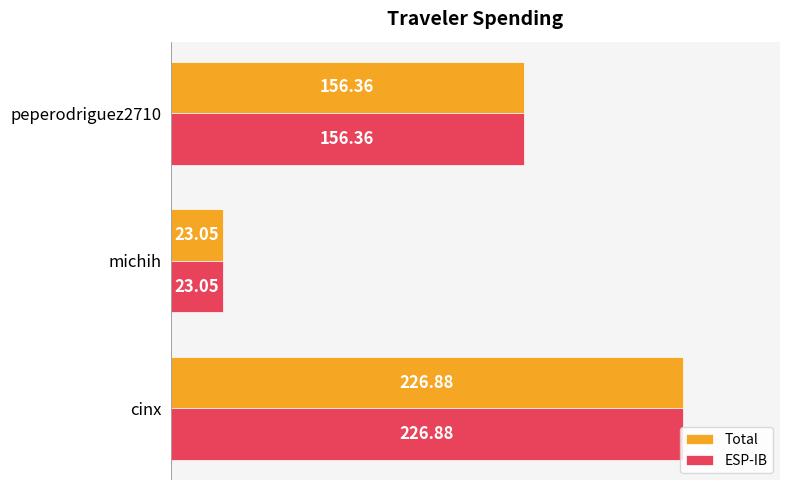

How many values in the Total series are below 156?

1